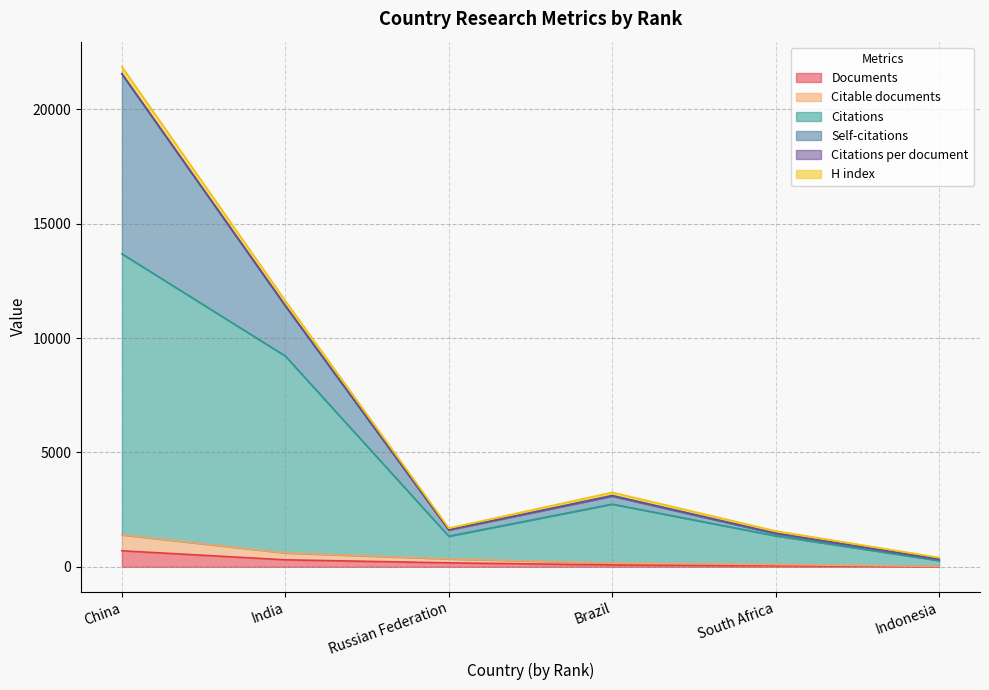

At which category is the sum across all series the highest?

China